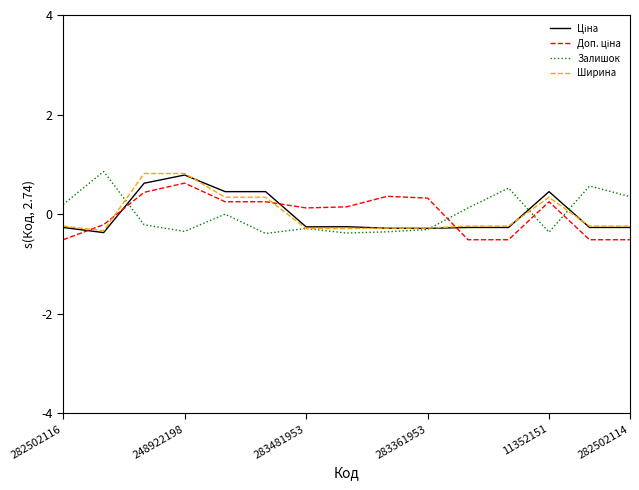

What is the lowest value of the Ширина series?

-0.3